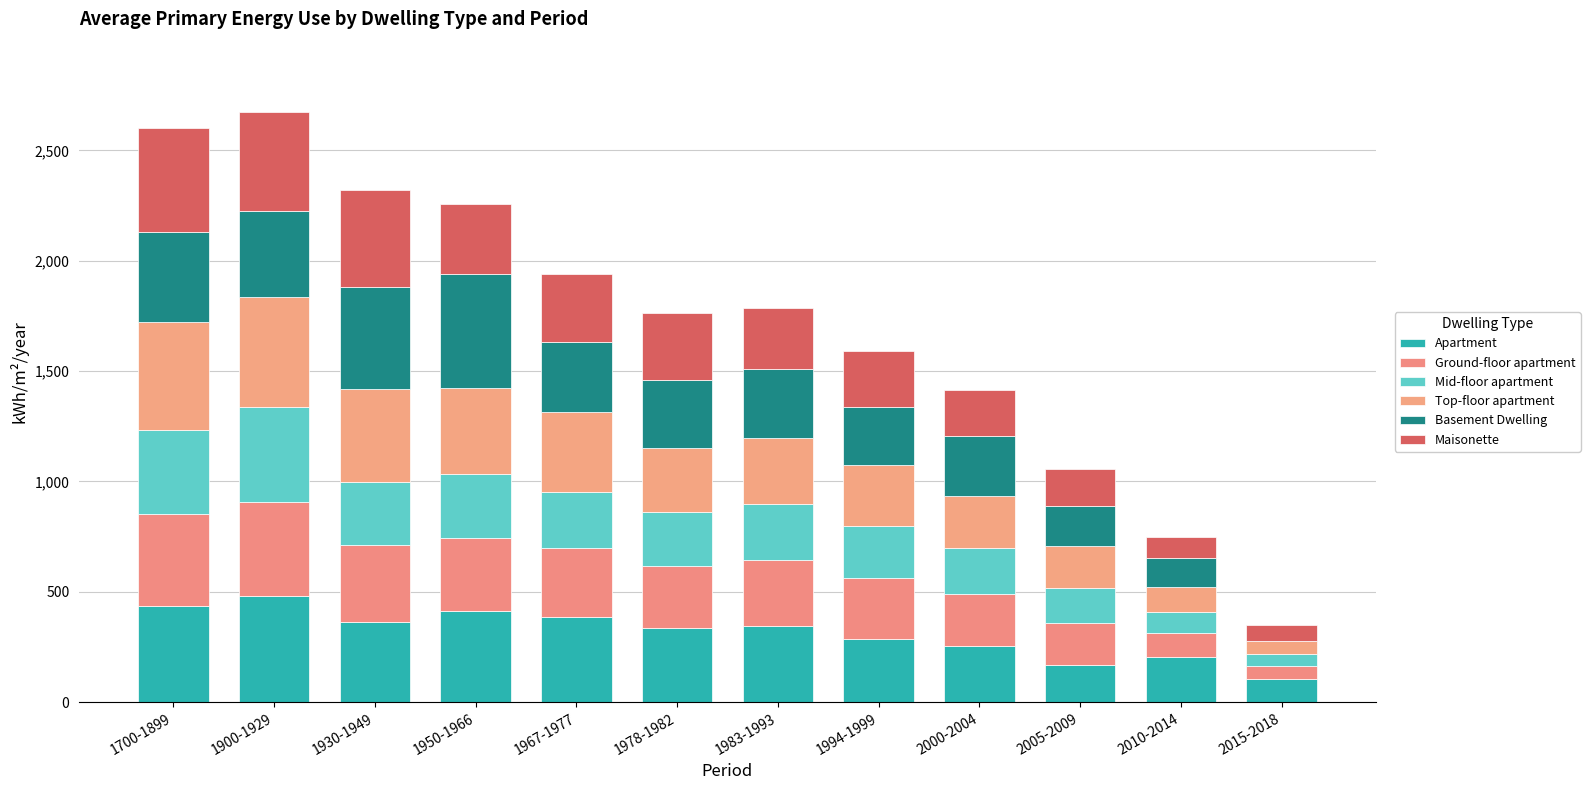

The value of Mid-floor apartment at 1930-1949 is 85. True or false?

False